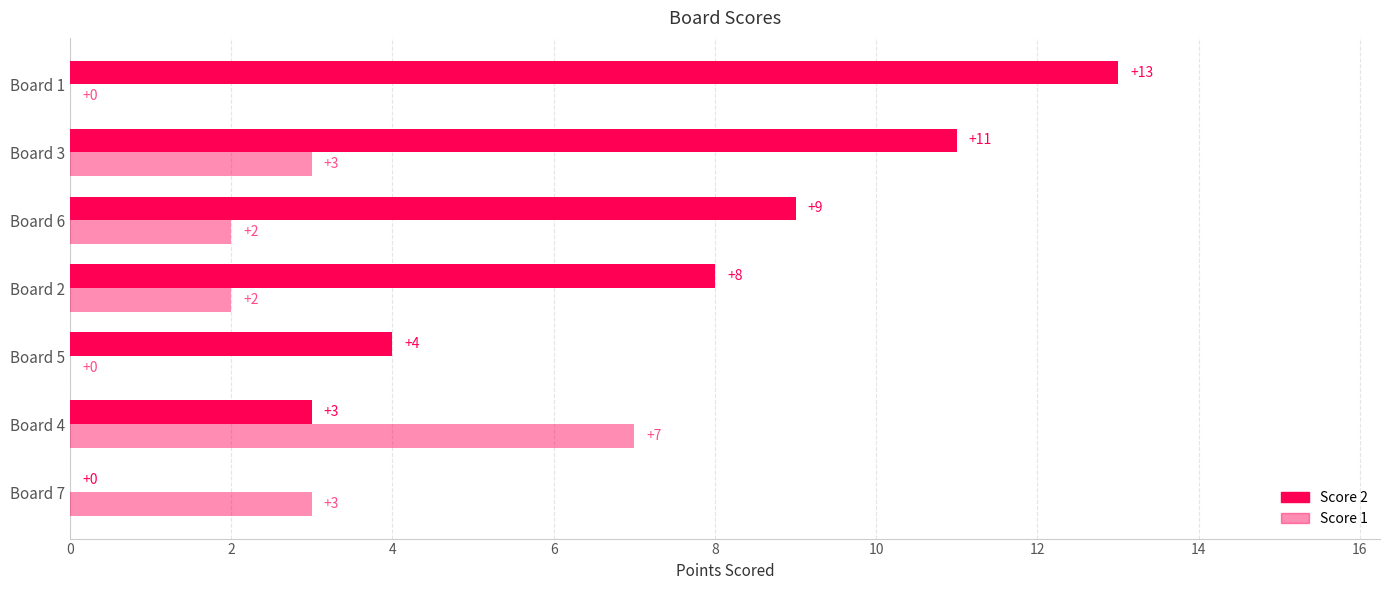

How many categories are shown in the chart?

7